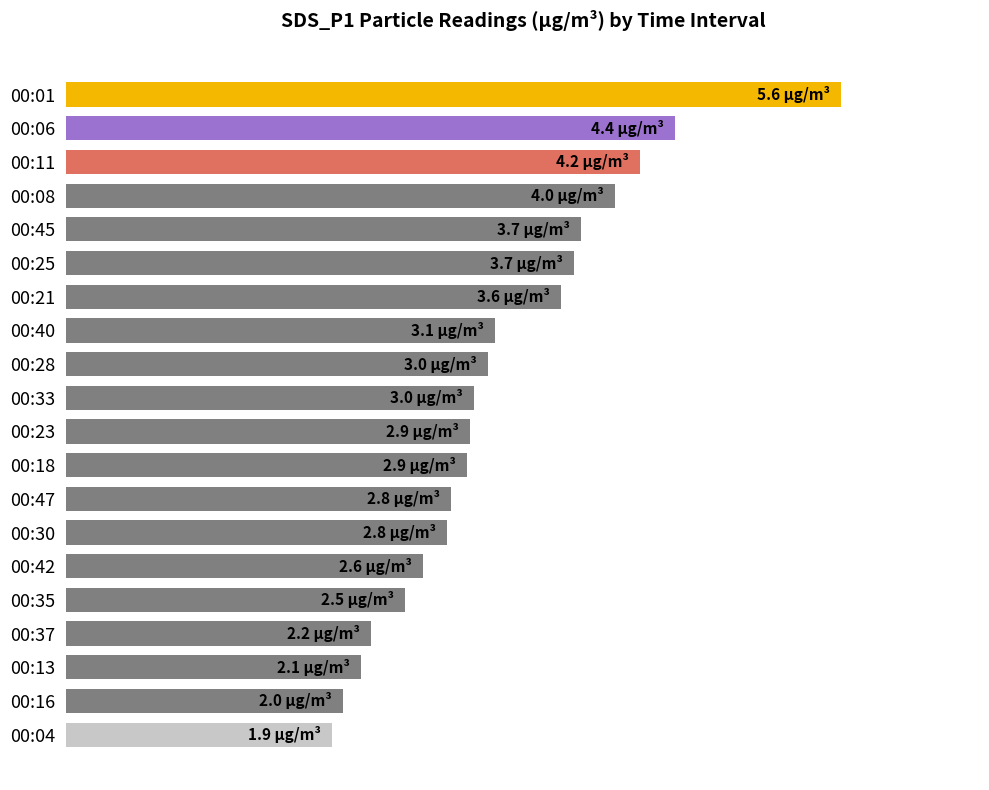

What is the greatest value displayed?

5.6